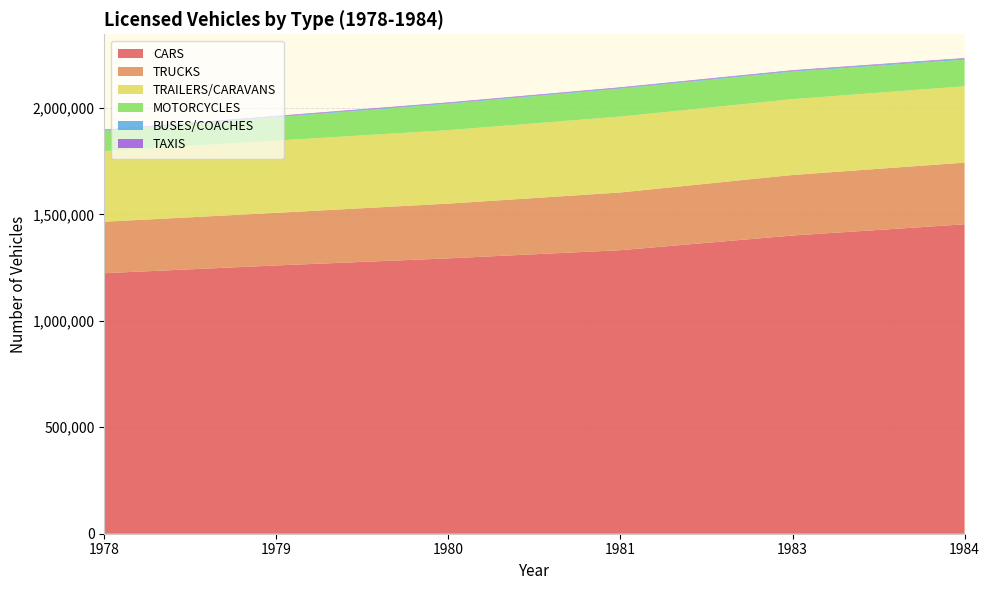

Reading right to left, extract all data points from this chart.

CARS: 1984=1453385	1983=1400624	1981=1331765	1980=1293446	1979=1260057	1978=1223736
TRUCKS: 1984=289703	1983=284324	1981=271124	1980=257045	1979=247163	1978=241692
TRAILERS/CARAVANS: 1984=358681	1983=356236	1981=356468	1980=345058	1979=339201	1978=331732
MOTORCYCLES: 1984=124813	1983=128937	1981=130984	1980=123798	1979=109705	1978=94826
BUSES/COACHES: 1984=4607	1983=4113	1981=3385	1980=3482	1979=3341	1978=3321
TAXIS: 1984=2934	1983=2962	1981=3085	1980=3097	1979=3082	1978=3029